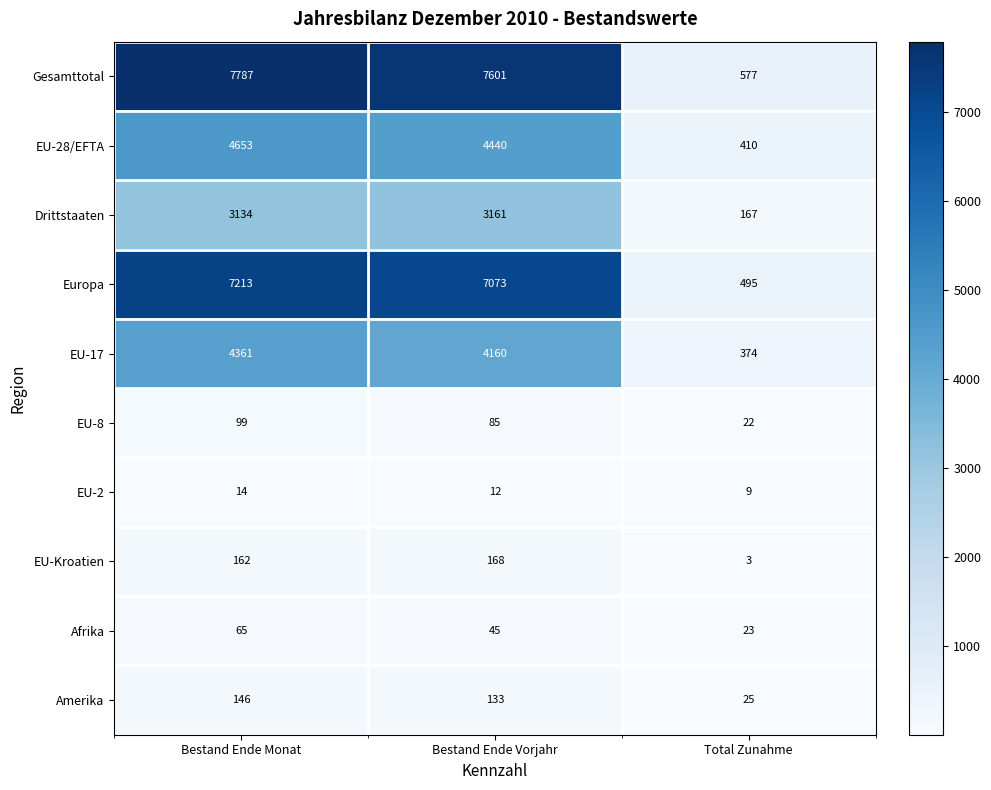

The value of Europa at Bestand Ende Vorjahr is 7073. True or false?

True